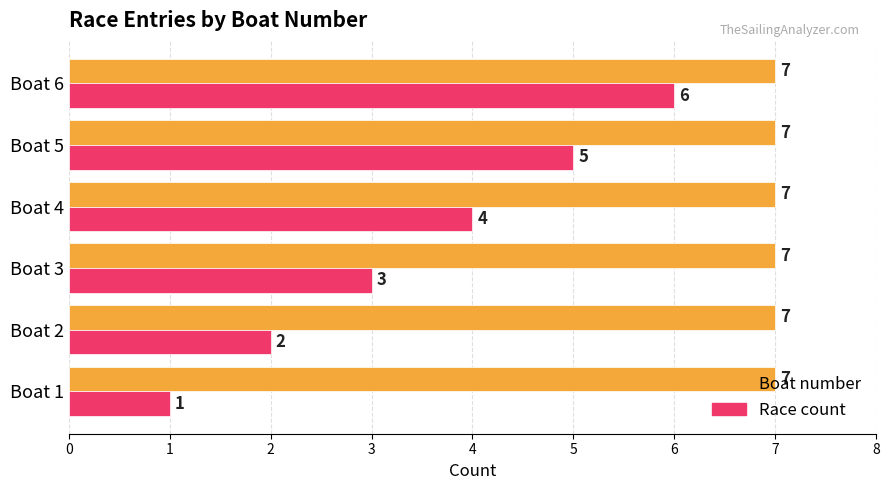

Which series changed the most between Boat 3 and Boat 5?

Race count